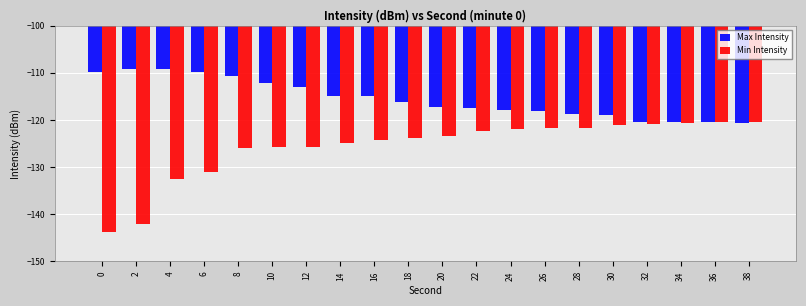

What is the value of the Min Intensity bar at the 1st from the left?

-143.8